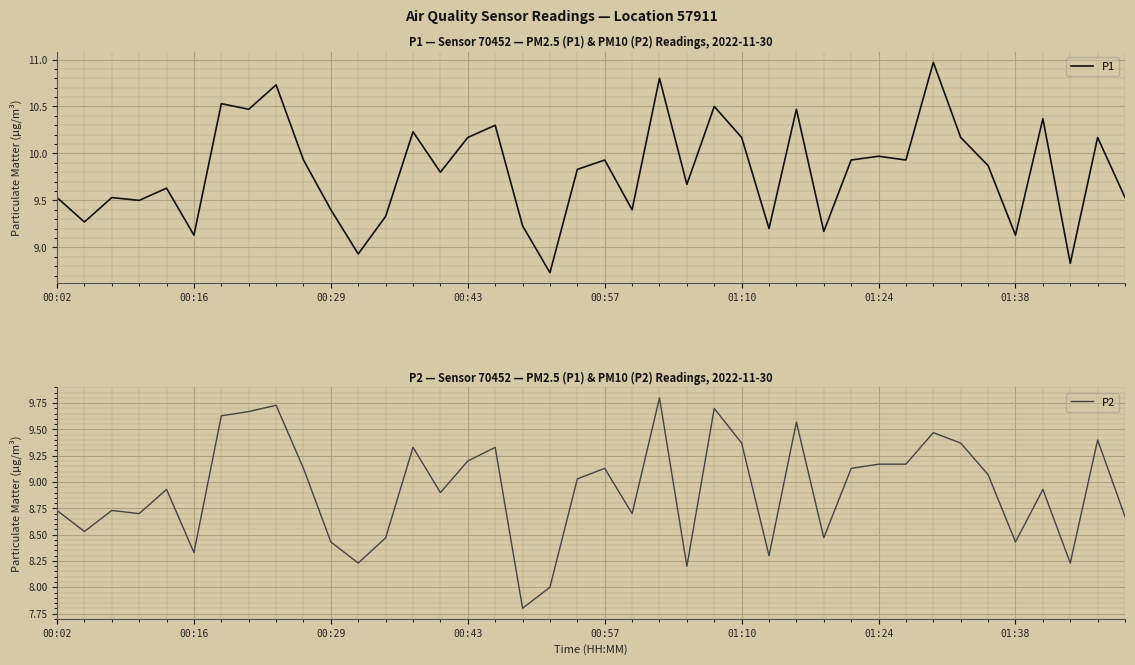

What is the value of the P1 point at the 36th from the left?

9.1